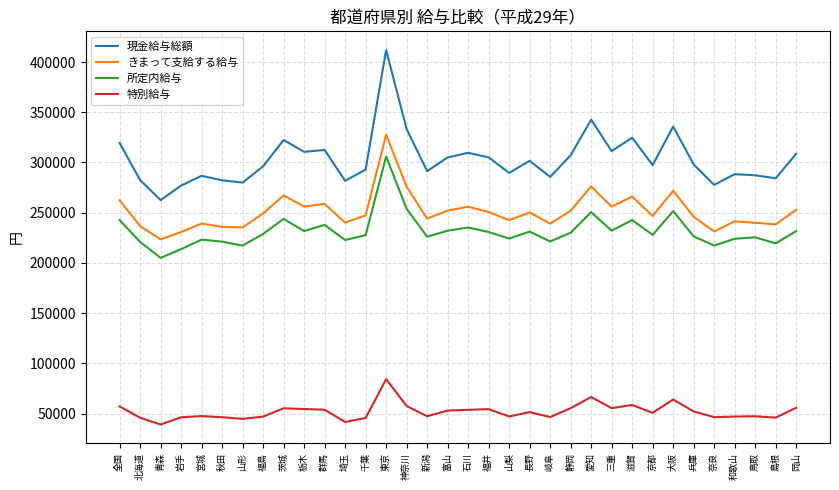

The 現金給与総額 series shows 405343 at 鳥取. True or false?

False